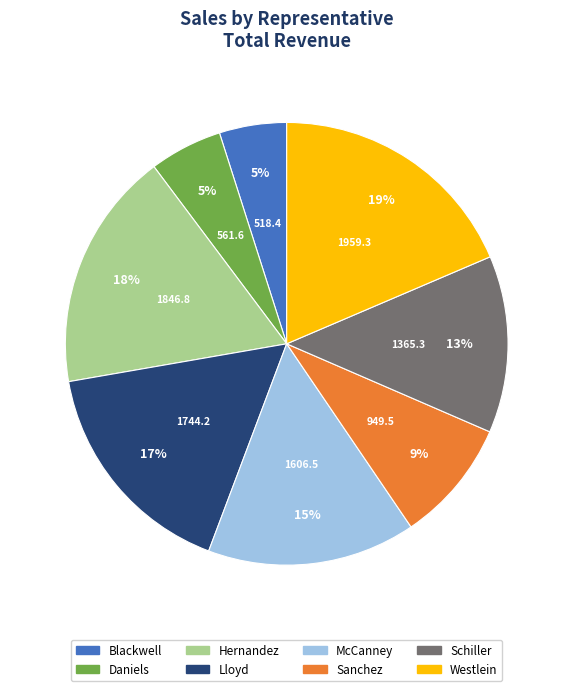

Is the sum of Daniels and Sanchez greater than half?

No